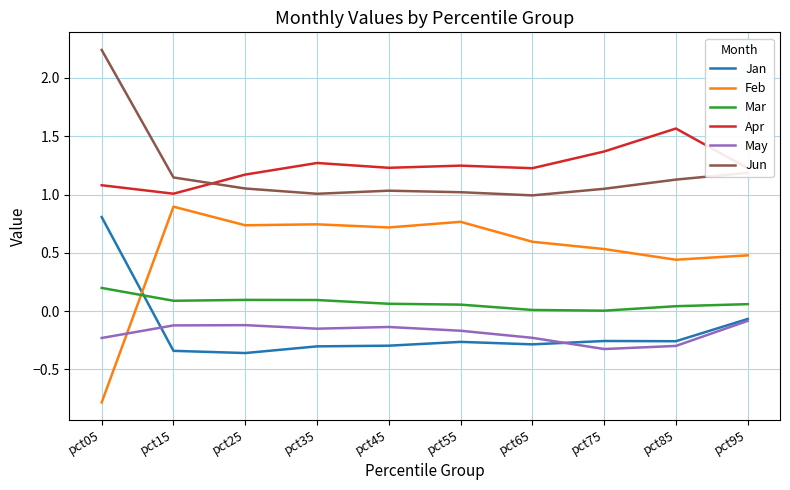

Is the value of May at pct25 greater than the value of Apr at pct35?

No